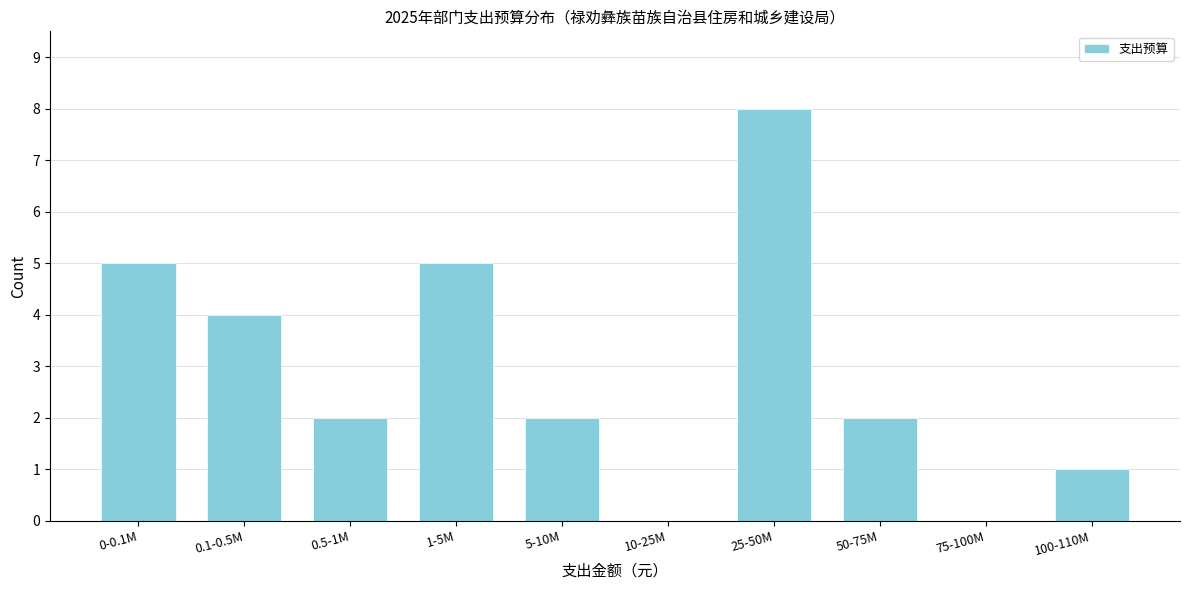

Reading left to right, what are all the values shown in this chart?

0-0.1M=5	0.1-0.5M=4	0.5-1M=2	1-5M=5	5-10M=2	10-25M=0	25-50M=8	50-75M=2	75-100M=0	100-110M=1